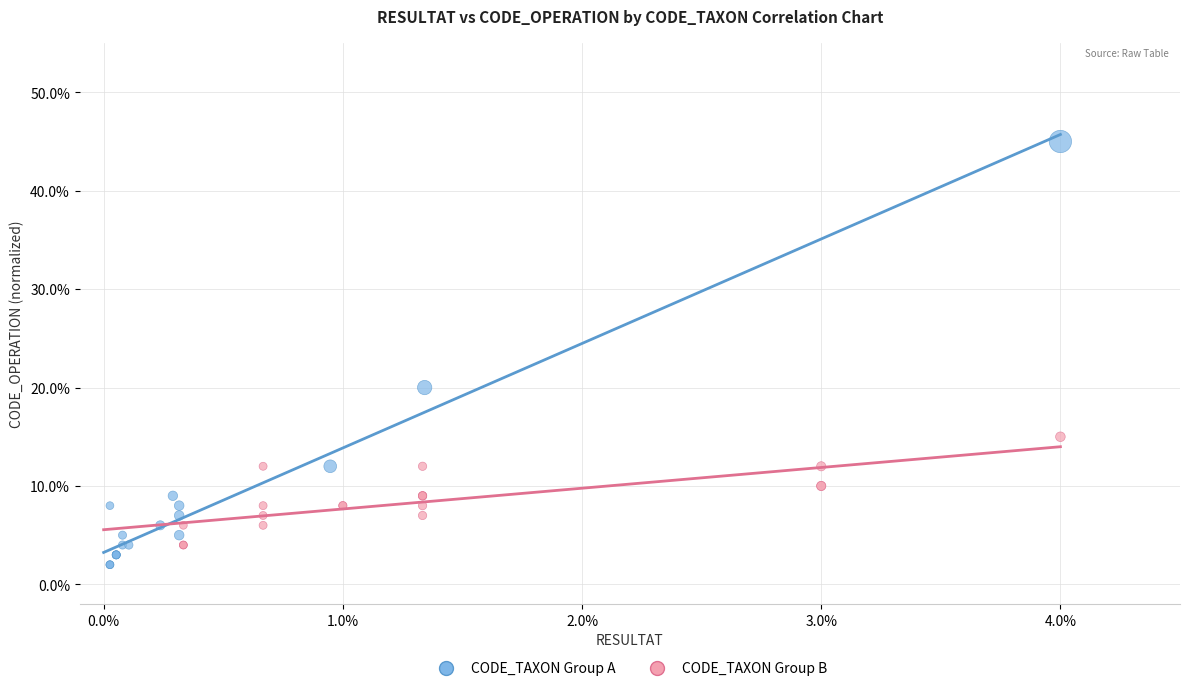

Which series reaches the minimum Y coordinate?

CODE_TAXON Group A